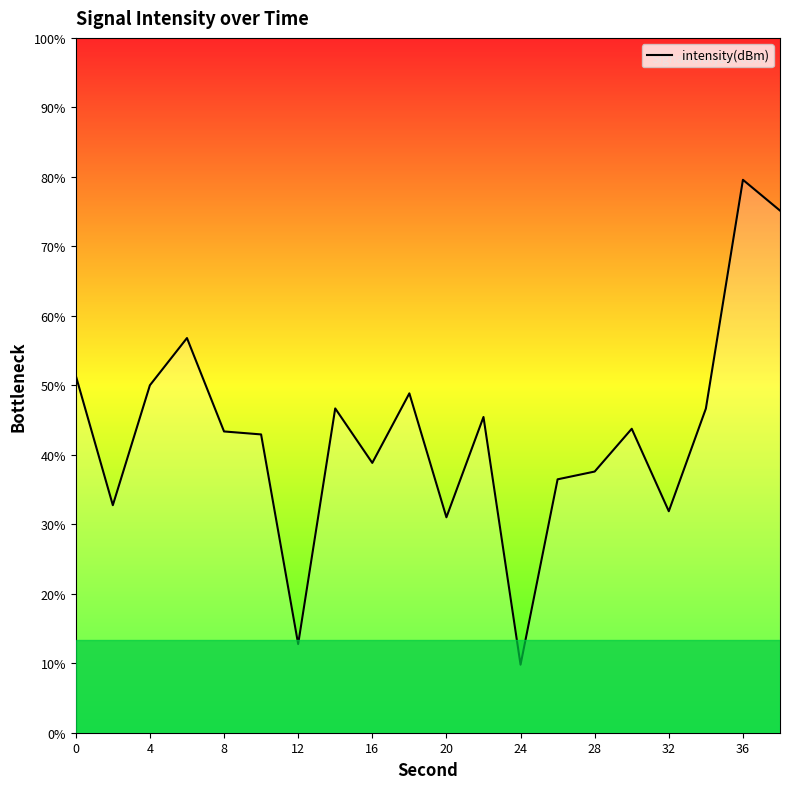

Does the chart display data point markers on the line(s)?

No